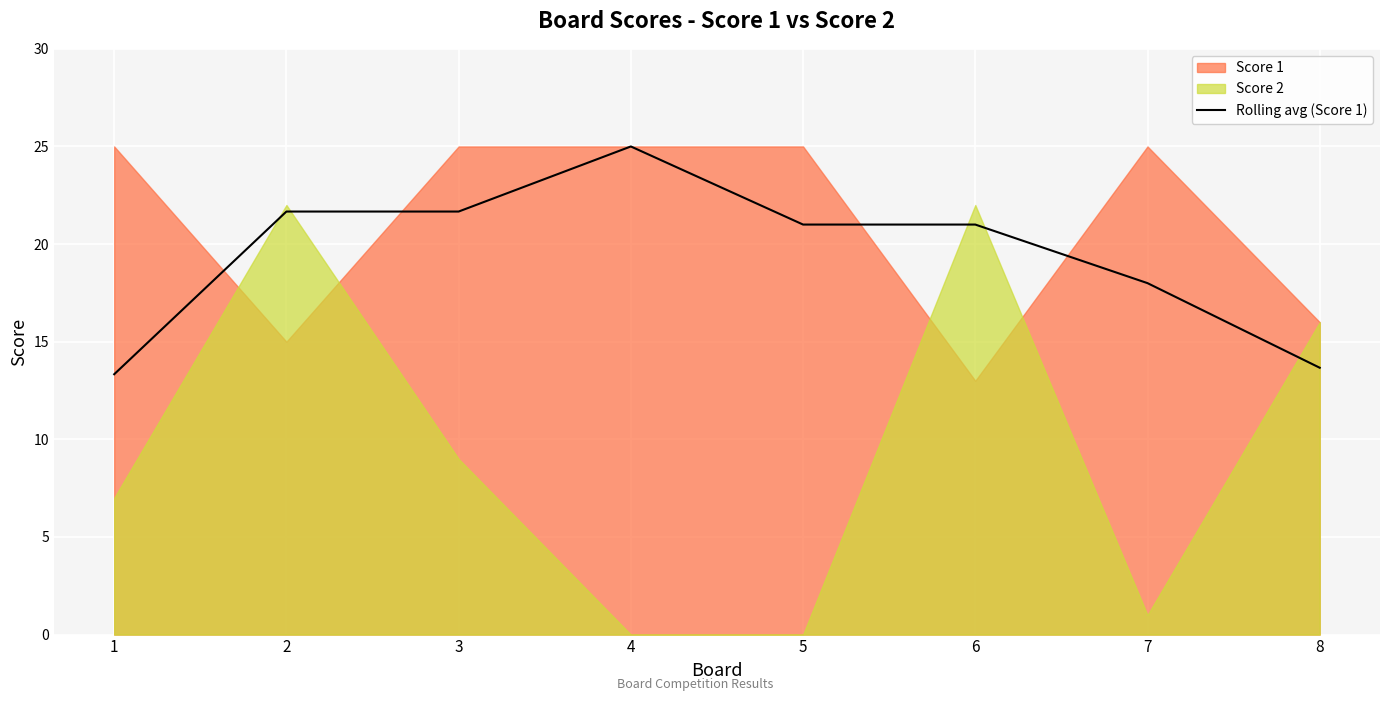

At which category does the chart reach its peak across all series?

4